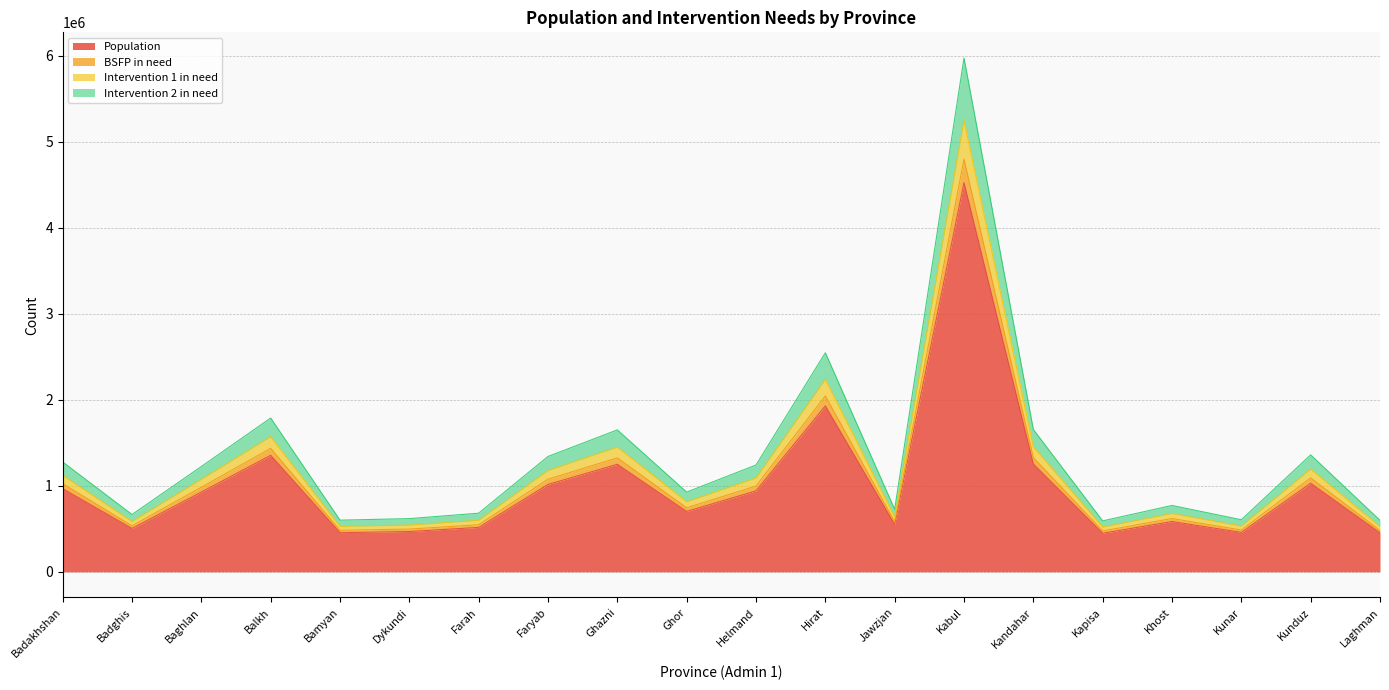

True or false: Population has a value of 695615.6 at Kandahar.

False